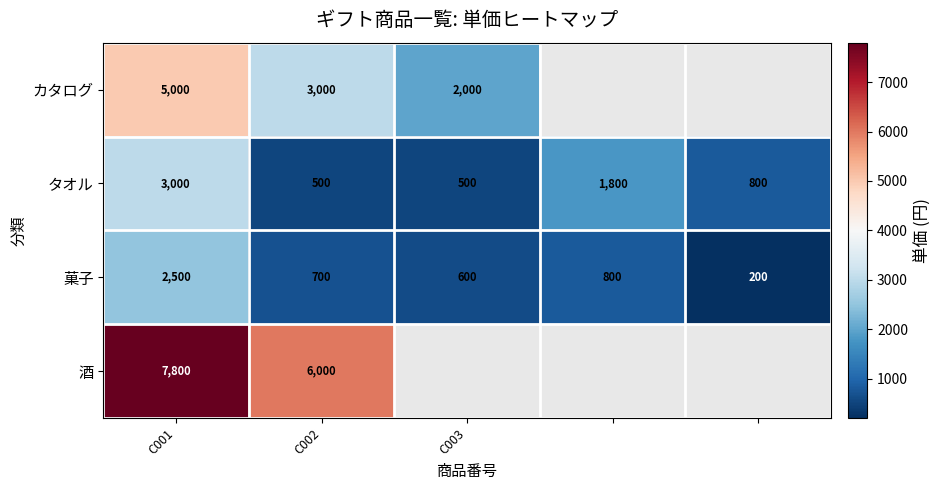

Where does the 菓子 series first go above 700?

C001